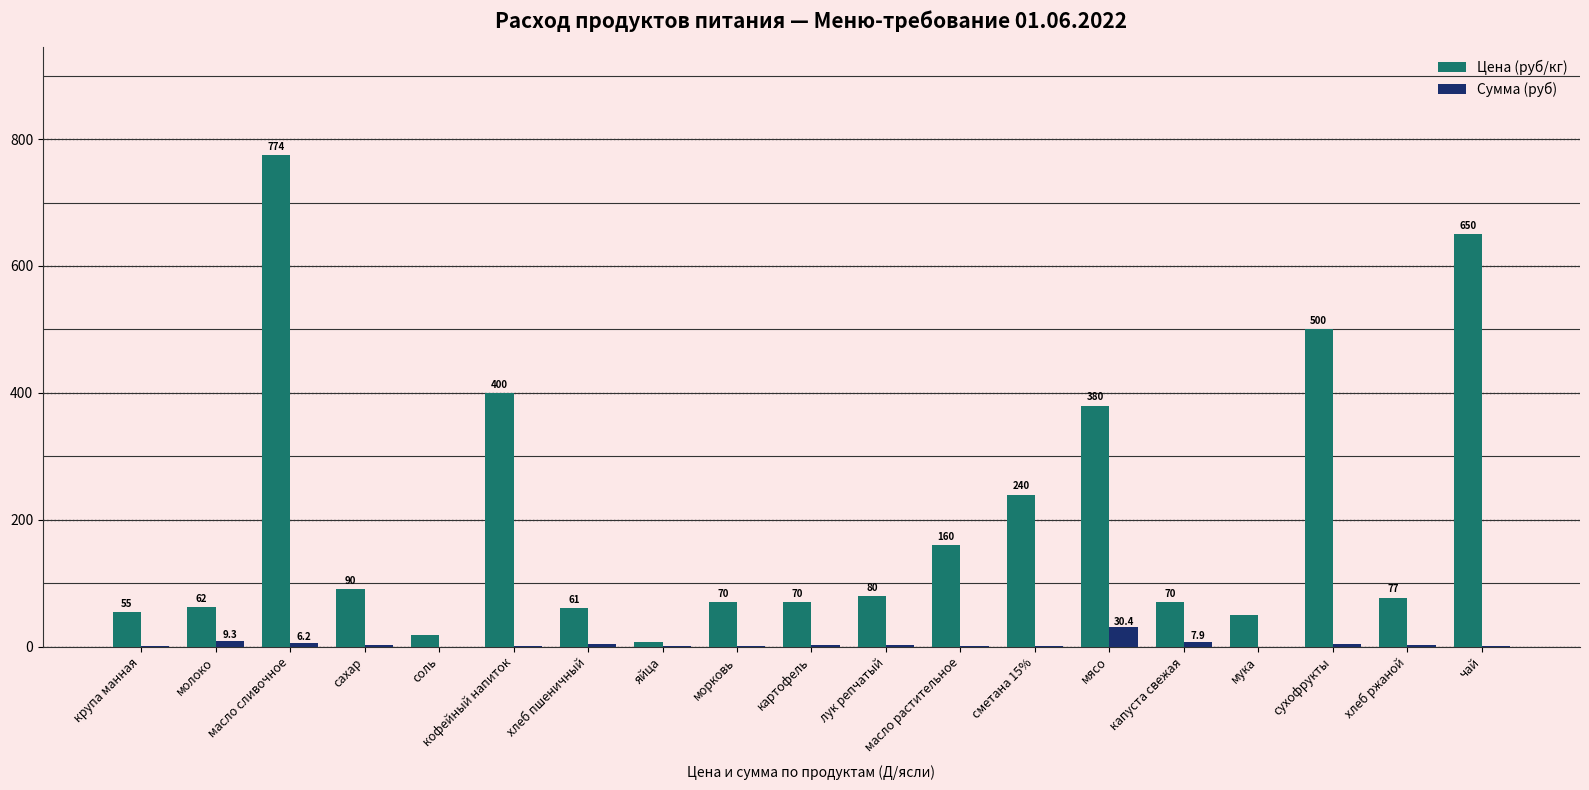

Which label corresponds to the largest value in the chart?

масло сливочное